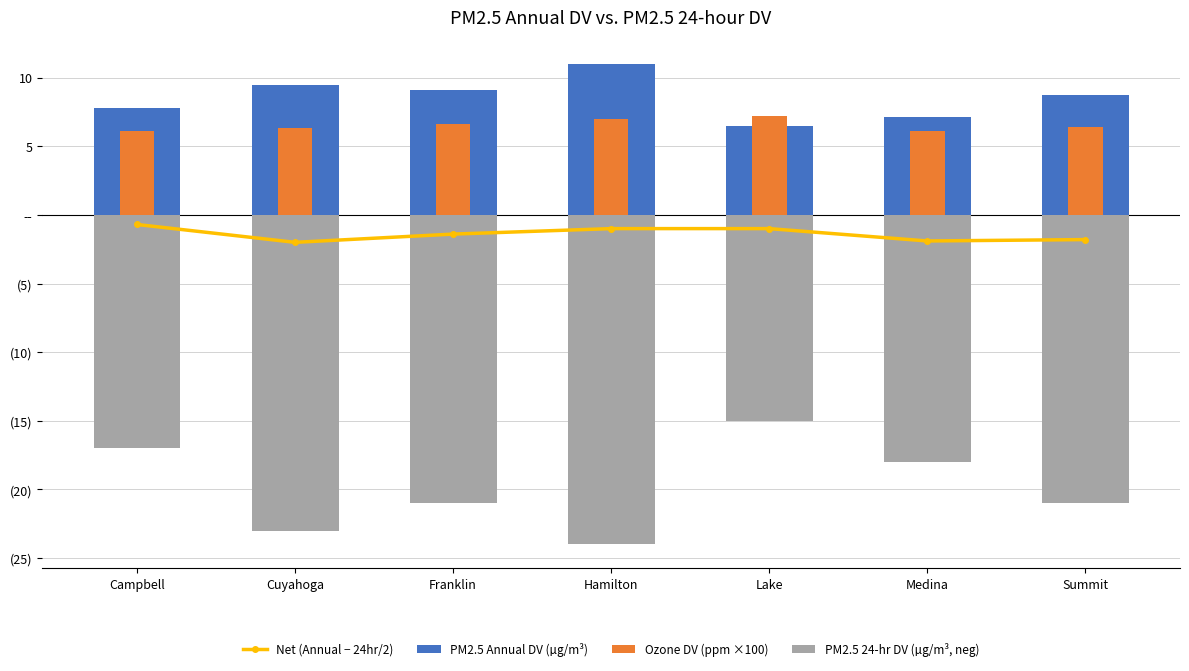

What is the lowest value of the Ozone DV (ppm ×100) series?

6.1